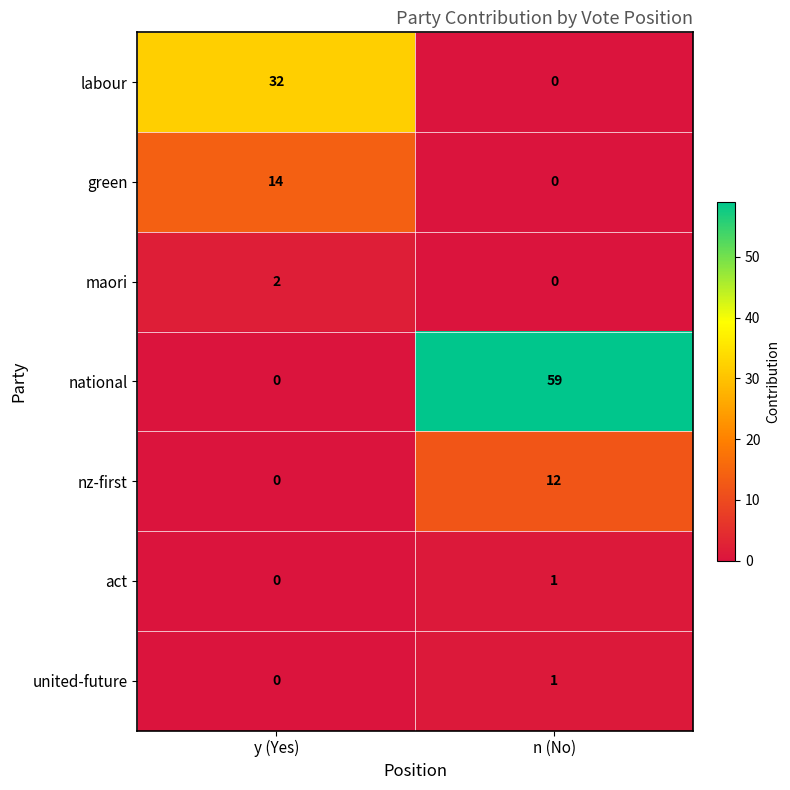

The united-future series shows -1 at y (Yes). True or false?

False